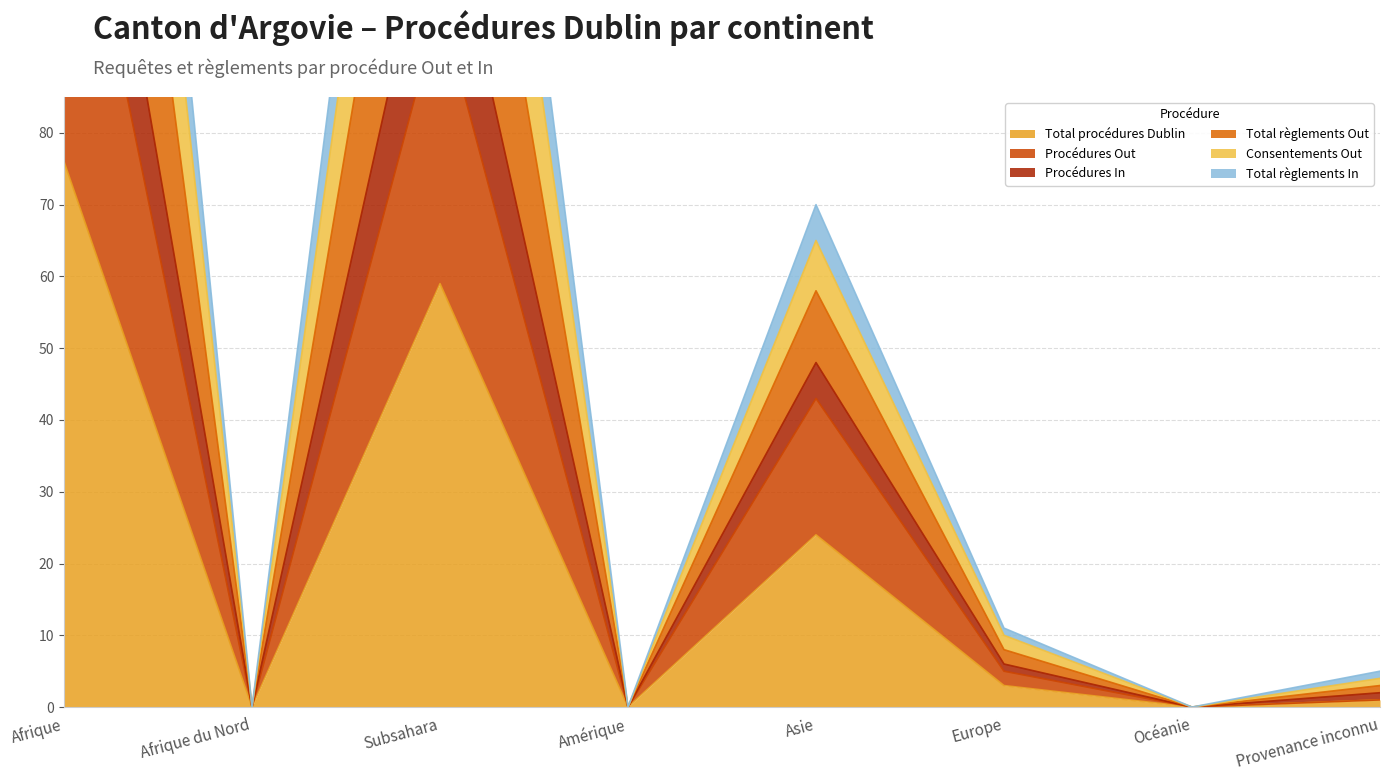

The value of Total procédures Dublin at Europe is 3. True or false?

True